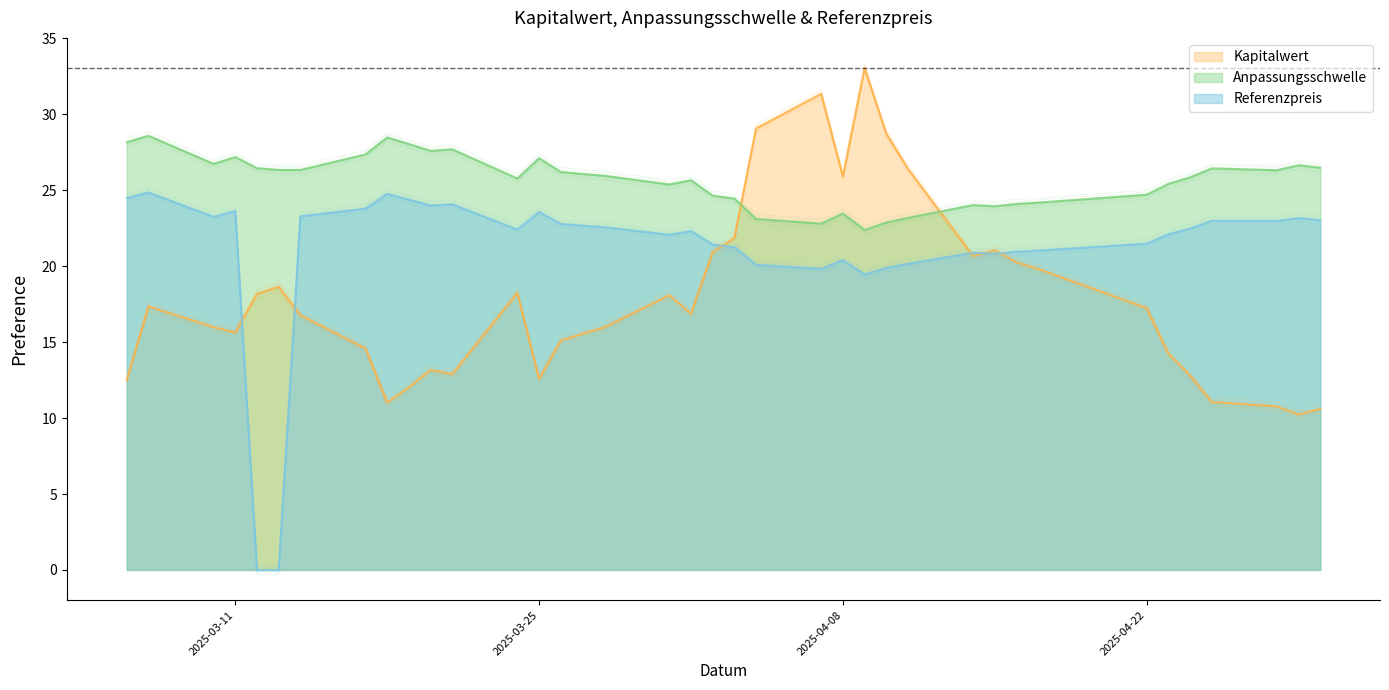

Reading left to right, what are all the values shown in this chart?

Kapitalwert: 2025-04-30=10.6	2025-04-29=10.2	2025-04-28=10.8	2025-04-25=11.1	2025-04-24=12.8	2025-04-23=14.2	2025-04-22=17.2	2025-04-17=19.8	2025-04-16=20.3	2025-04-15=21.1	2025-04-14=20.7	2025-04-11=26.4	2025-04-10=28.7	2025-04-09=33.0	2025-04-08=25.9	2025-04-07=31.4	2025-04-04=29.1	2025-04-03=21.9	2025-04-02=20.9	2025-04-01=16.9	2025-03-31=18.1	2025-03-28=16.0	2025-03-27=15.6	2025-03-26=15.1	2025-03-25=12.6	2025-03-24=18.2	2025-03-21=12.9	2025-03-20=13.2	2025-03-19=12.0	2025-03-18=11.0	2025-03-17=14.6	2025-03-14=16.8	2025-03-13=18.6	2025-03-12=18.2	2025-03-11=15.6	2025-03-10=16.0	2025-03-07=17.4	2025-03-06=12.5
Anpassungsschwelle: 2025-04-30=26.5	2025-04-29=26.6	2025-04-28=26.3	2025-04-25=26.4	2025-04-24=25.9	2025-04-23=25.4	2025-04-22=24.7	2025-04-17=24.2	2025-04-16=24.1	2025-04-15=23.9	2025-04-14=24.0	2025-04-11=23.2	2025-04-10=22.9	2025-04-09=22.4	2025-04-08=23.5	2025-04-07=22.8	2025-04-04=23.1	2025-04-03=24.5	2025-04-02=24.6	2025-04-01=25.7	2025-03-31=25.4	2025-03-28=26.0	2025-03-27=26.1	2025-03-26=26.2	2025-03-25=27.1	2025-03-24=25.8	2025-03-21=27.7	2025-03-20=27.6	2025-03-19=28.0	2025-03-18=28.5	2025-03-17=27.4	2025-03-14=26.3	2025-03-13=26.3	2025-03-12=26.4	2025-03-11=27.2	2025-03-10=26.7	2025-03-07=28.6	2025-03-06=28.2
Referenzpreis: 2025-04-30=23.0	2025-04-29=23.2	2025-04-28=23.0	2025-04-25=23.0	2025-04-24=22.5	2025-04-23=22.1	2025-04-22=21.5	2025-04-17=21.0	2025-04-16=21.0	2025-04-15=20.8	2025-04-14=20.9	2025-04-11=20.2	2025-04-10=19.9	2025-04-09=19.5	2025-04-08=20.4	2025-04-07=19.8	2025-04-04=20.1	2025-04-03=21.3	2025-04-02=21.4	2025-04-01=22.3	2025-03-31=22.1	2025-03-28=22.6	2025-03-27=22.7	2025-03-26=22.8	2025-03-25=23.6	2025-03-24=22.4	2025-03-21=24.1	2025-03-20=24.0	2025-03-19=24.4	2025-03-18=24.8	2025-03-17=23.8	2025-03-14=23.3	2025-03-13=0.0	2025-03-12=0.0	2025-03-11=23.6	2025-03-10=23.2	2025-03-07=24.9	2025-03-06=24.5